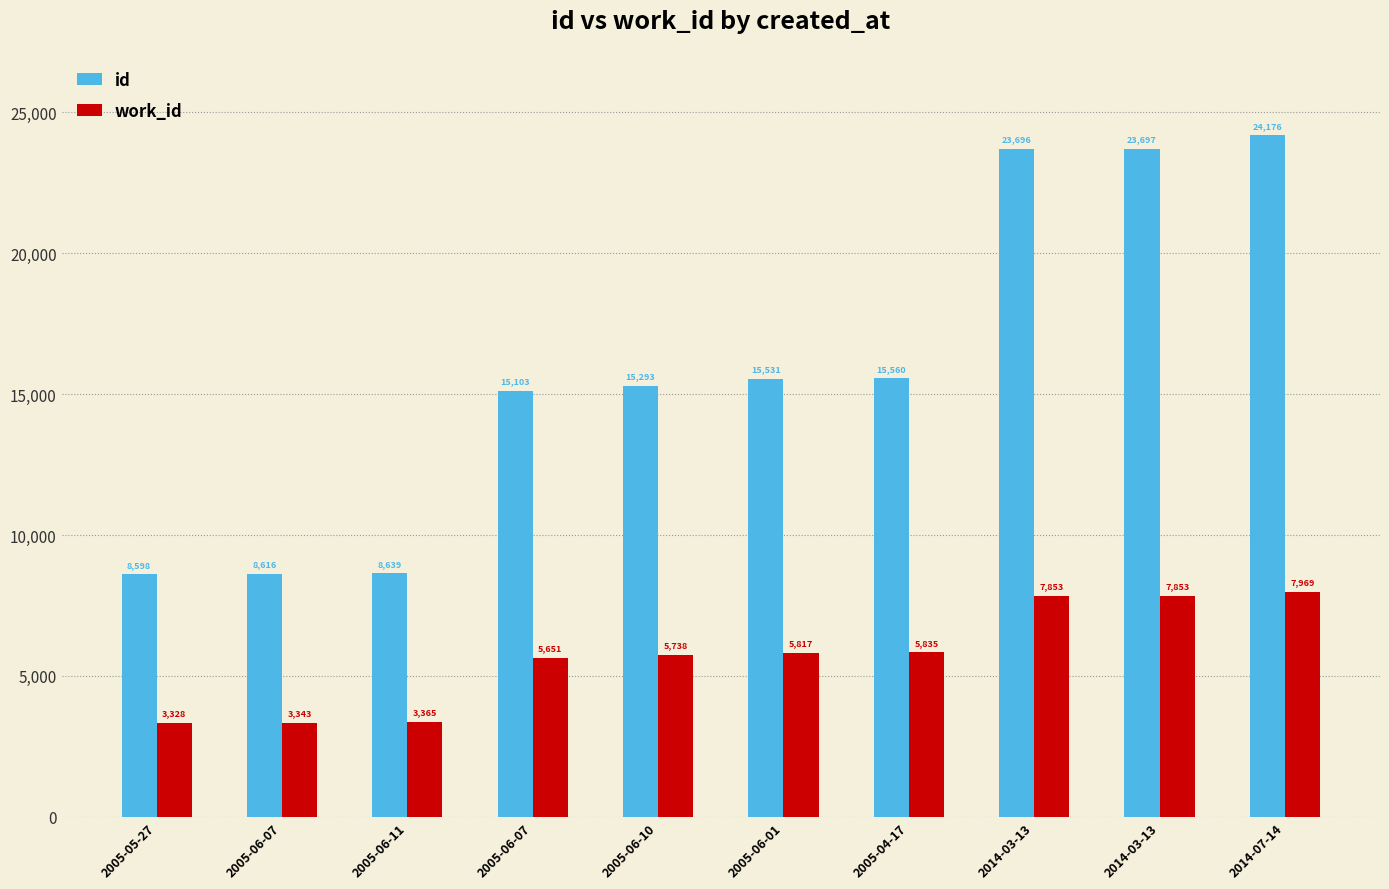

Is it true that id equals 24176 at 2014-07-14?

True